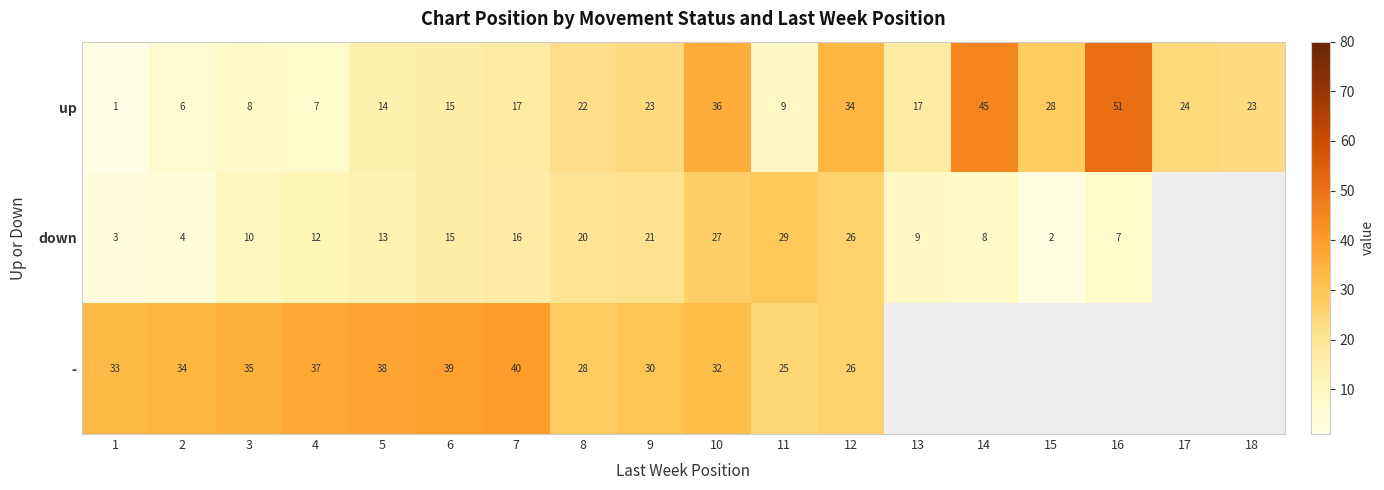

What is the difference between the maximum and minimum values in the up series?

50